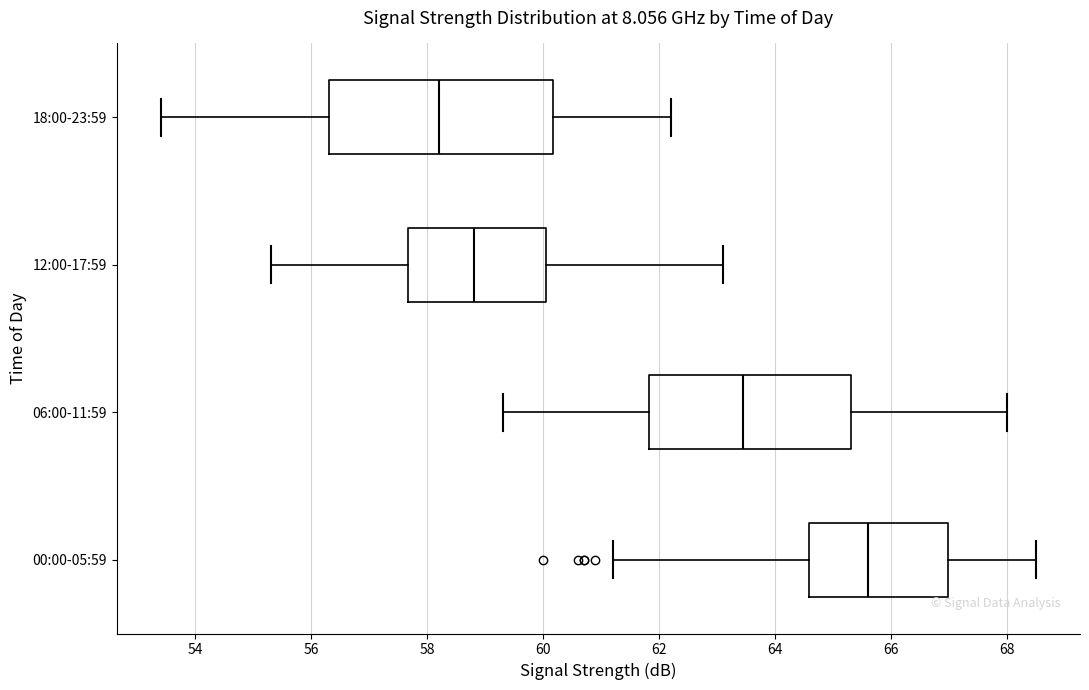

Reading bottom to top, transcribe this box plot: for each box, give where its median line is, the range the box spans, and where its two whiskers end, as read against the x-axis. The values are not printed on the chart, so give them approximately, as read against the axis.

00:00-05:59: median 65.6, box 64.6 to 67.0, whiskers 61.2 to 68.6
06:00-11:59: median 63.4, box 61.8 to 65.4, whiskers 59.4 to 68.0
12:00-17:59: median 58.8, box 57.6 to 60.0, whiskers 55.4 to 63.2
18:00-23:59: median 58.2, box 56.4 to 60.2, whiskers 53.4 to 62.2